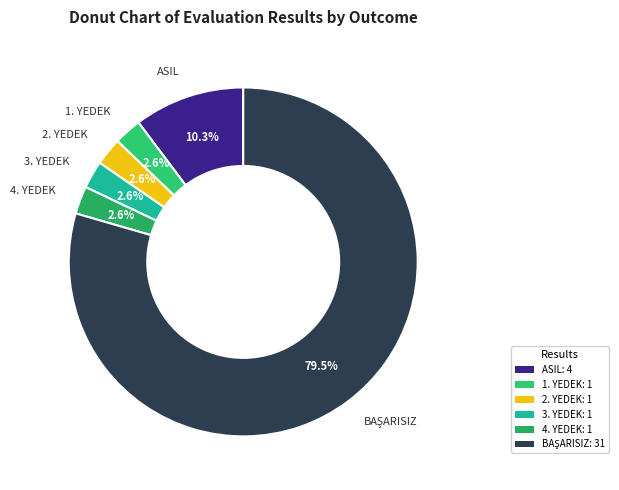

How many slices are in this pie chart?

6